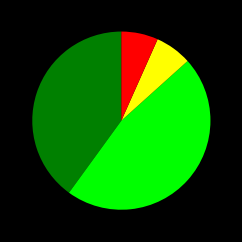

Does any single category account for the majority?

No